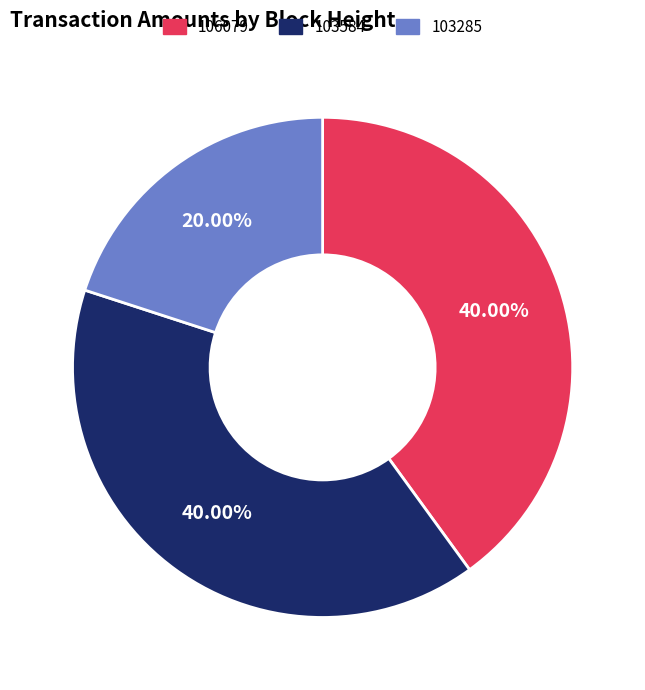

Is there a majority slice in this chart?

No